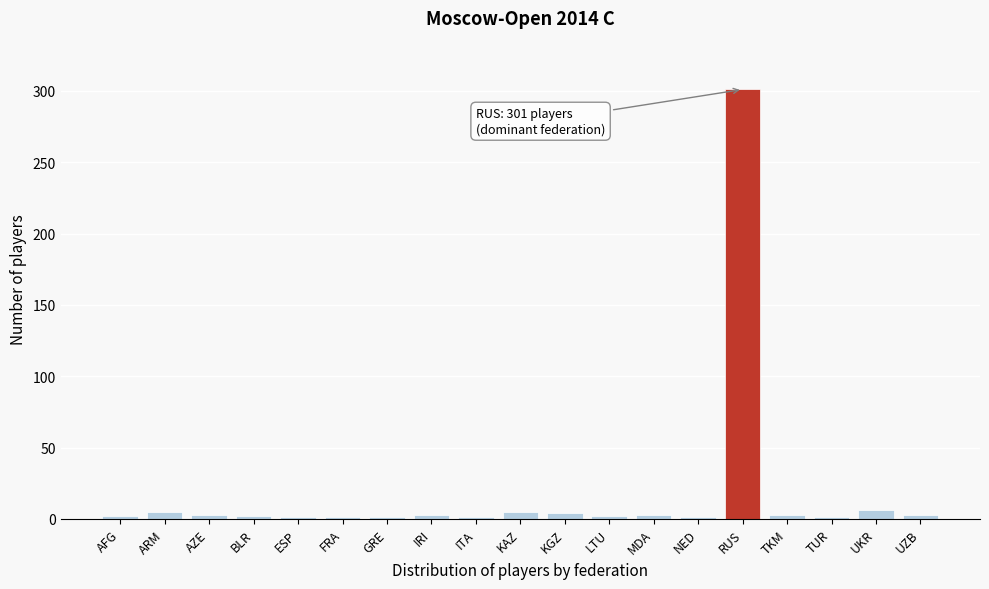

What is the sum of all values?

348